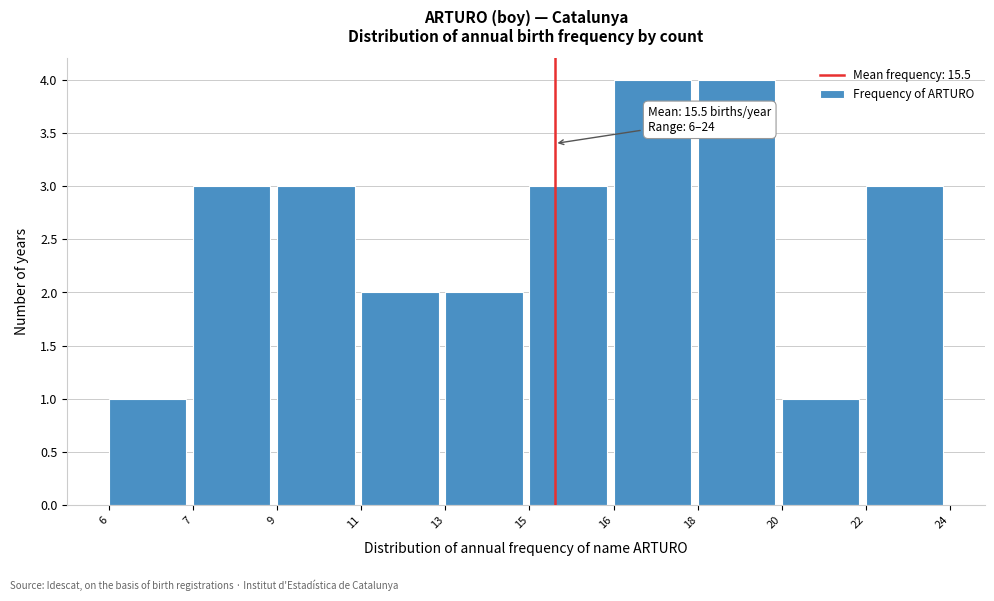

Reading left to right, what are all the values shown in this chart?

6=1	7=3	9=3	11=2	13=2	15=3	16=4	18=4	20=1	22=3